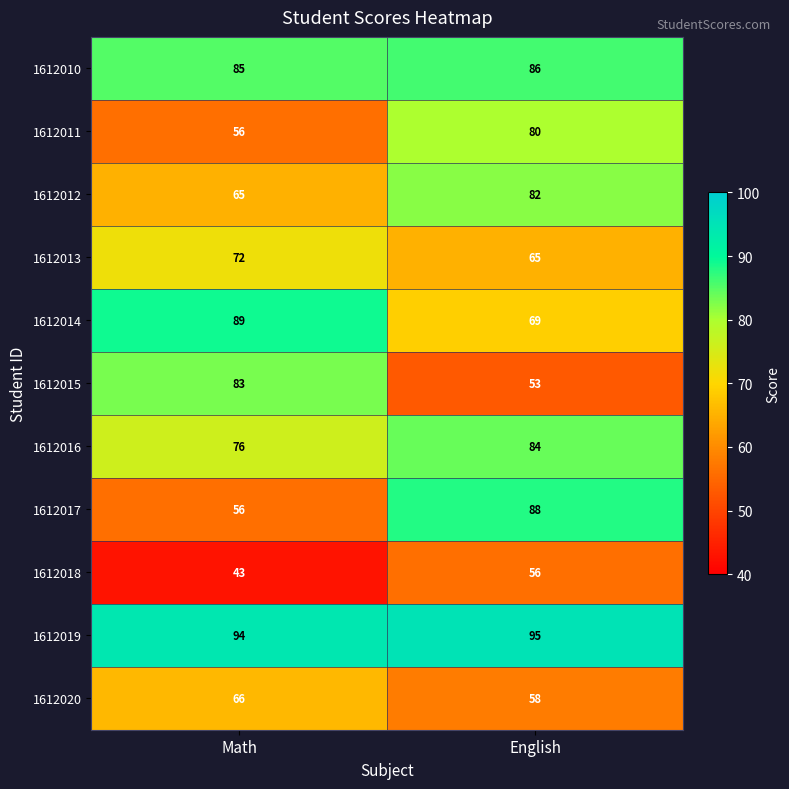

At which category is the sum across all series the highest?

English